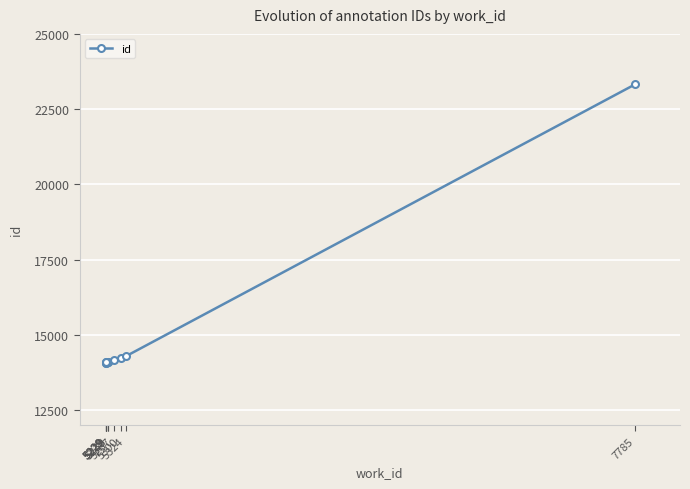

Reading left to right, what are all the values shown in this chart?

14080	14081	14097	14105	14108	14112	14181	14228	14296	23331